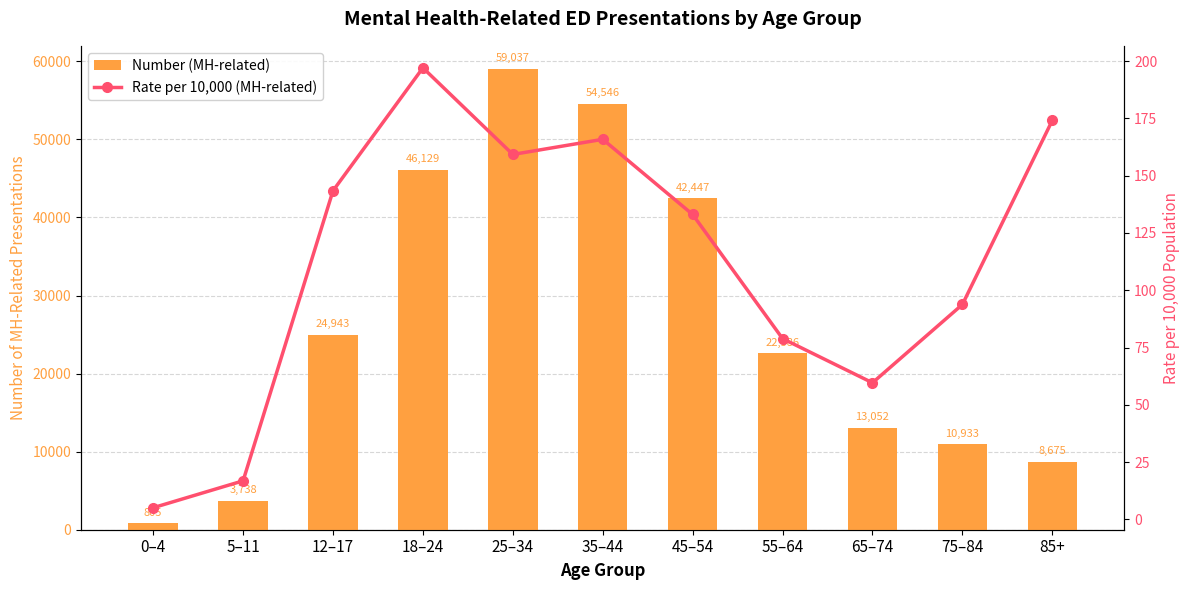

Rank the series by their maximum value, from lowest to highest.

Rate per 10,000 (MH-related), Number (MH-related)